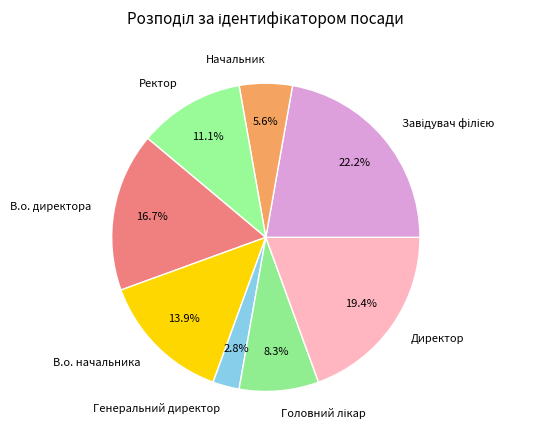

Which slice is the smallest?

Генеральний директор